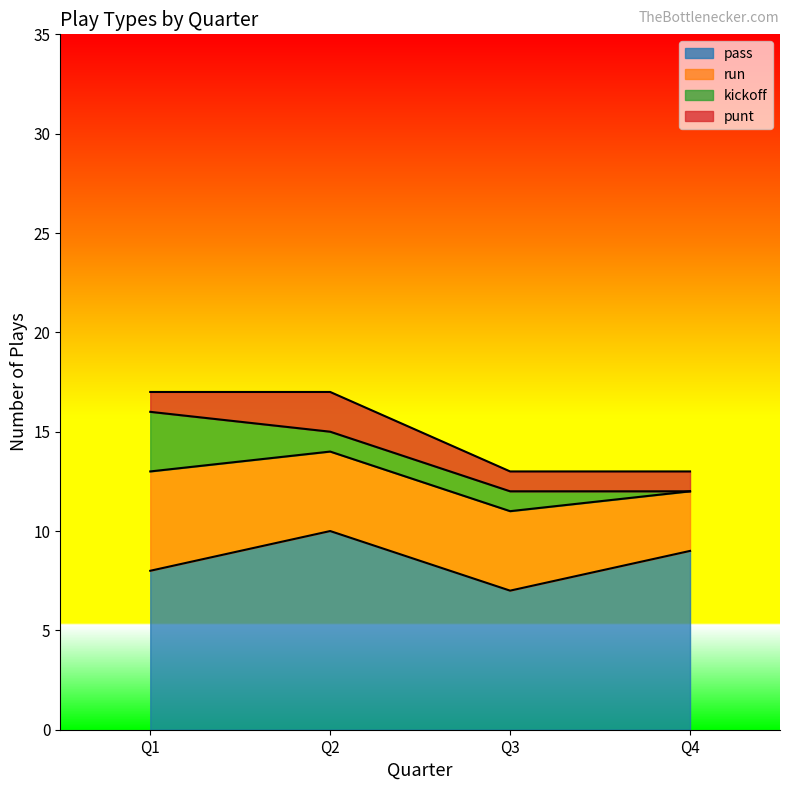

Is it true that punt equals 1 at 3?

True